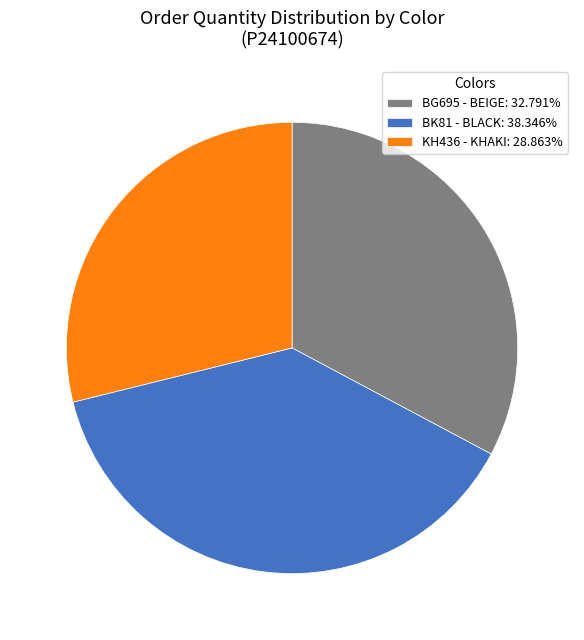

Is it true that BG695 - BEIGE is 26% of the pie?

False